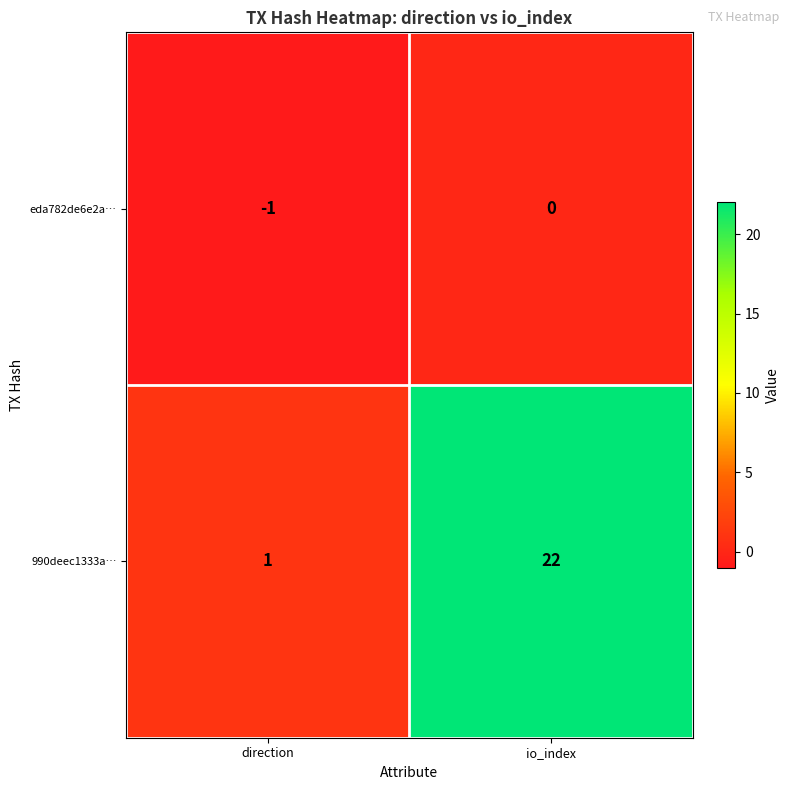

Which series has the largest range (max minus min)?

990deec1333a…